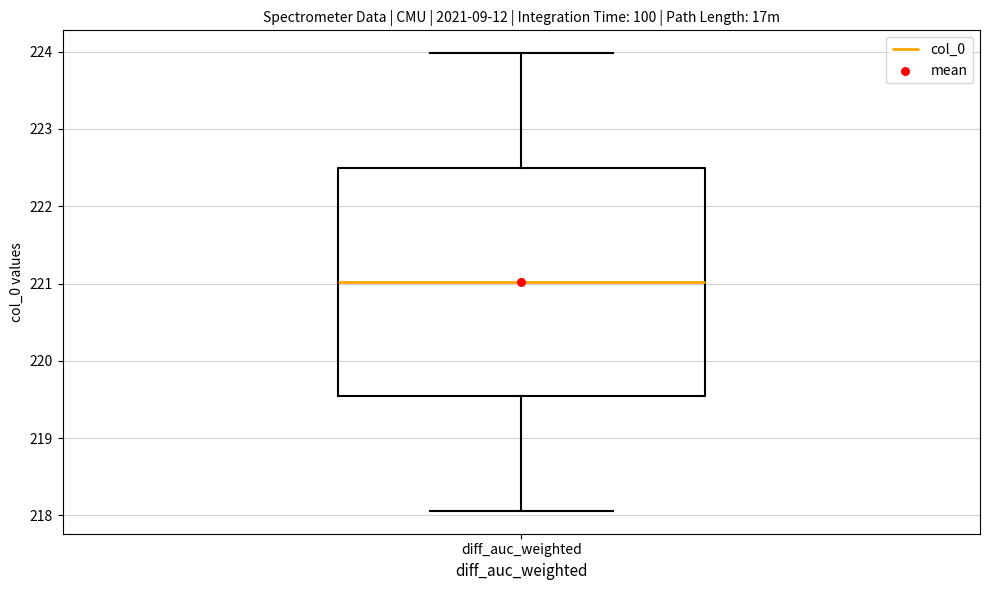

Transcribe this box plot: give where the median line is, the range the box spans, and where the two whiskers end, as read against the y-axis. The values are not printed on the chart, so give them approximately, as read against the axis.

median 221.0, box 219.5 to 222.5, whiskers 218.1 to 224.0